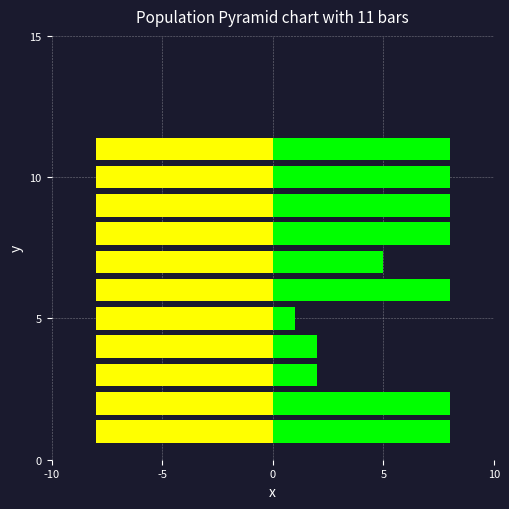

What is the label of the 7th bar from the right?

10